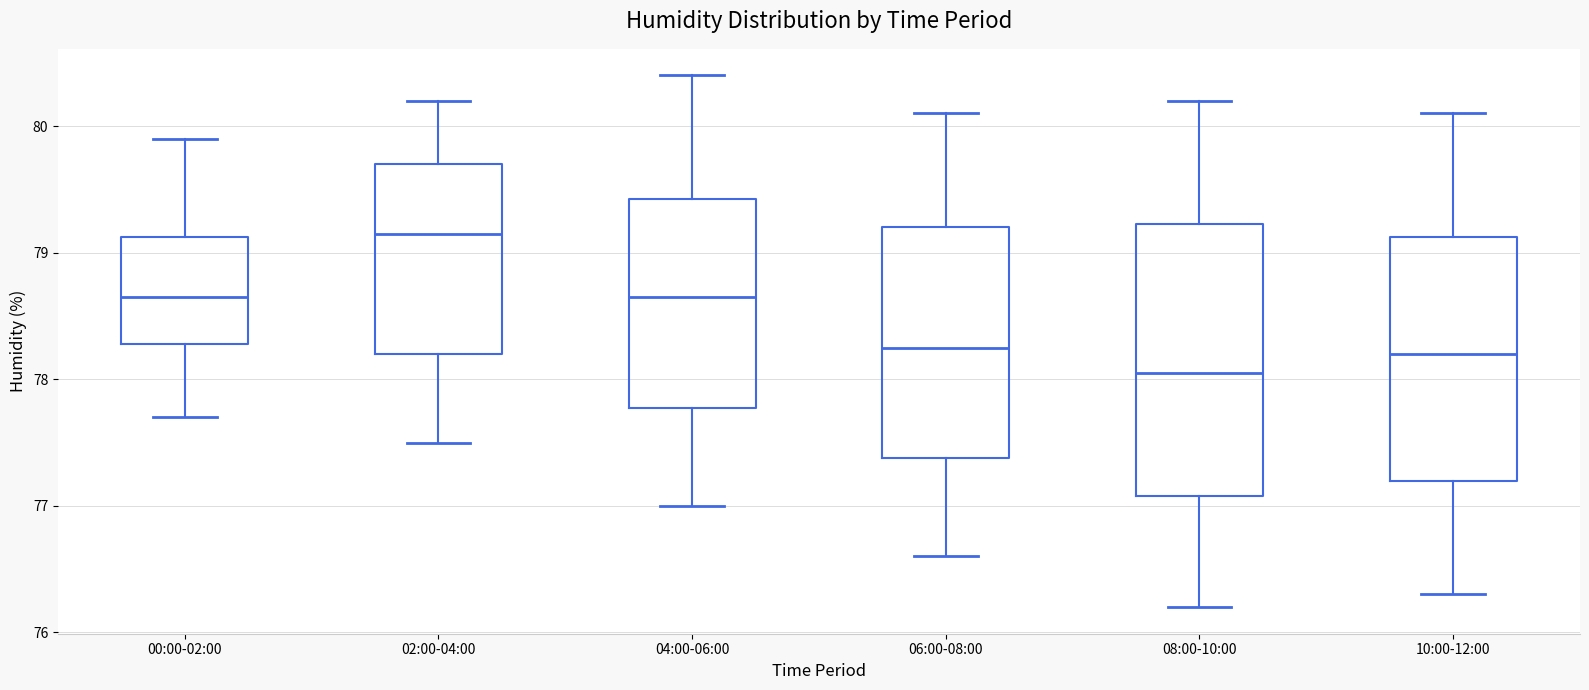

Which box has the lowest median line?

08:00-10:00